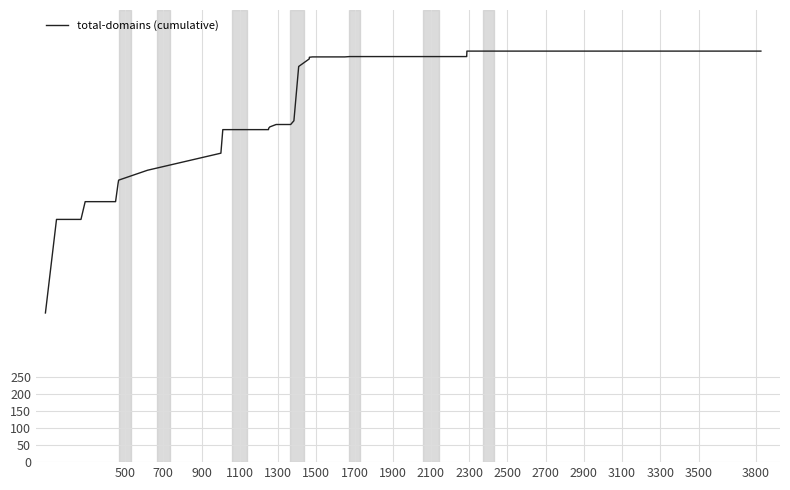

Is this an area chart (filled region under the line)?

No